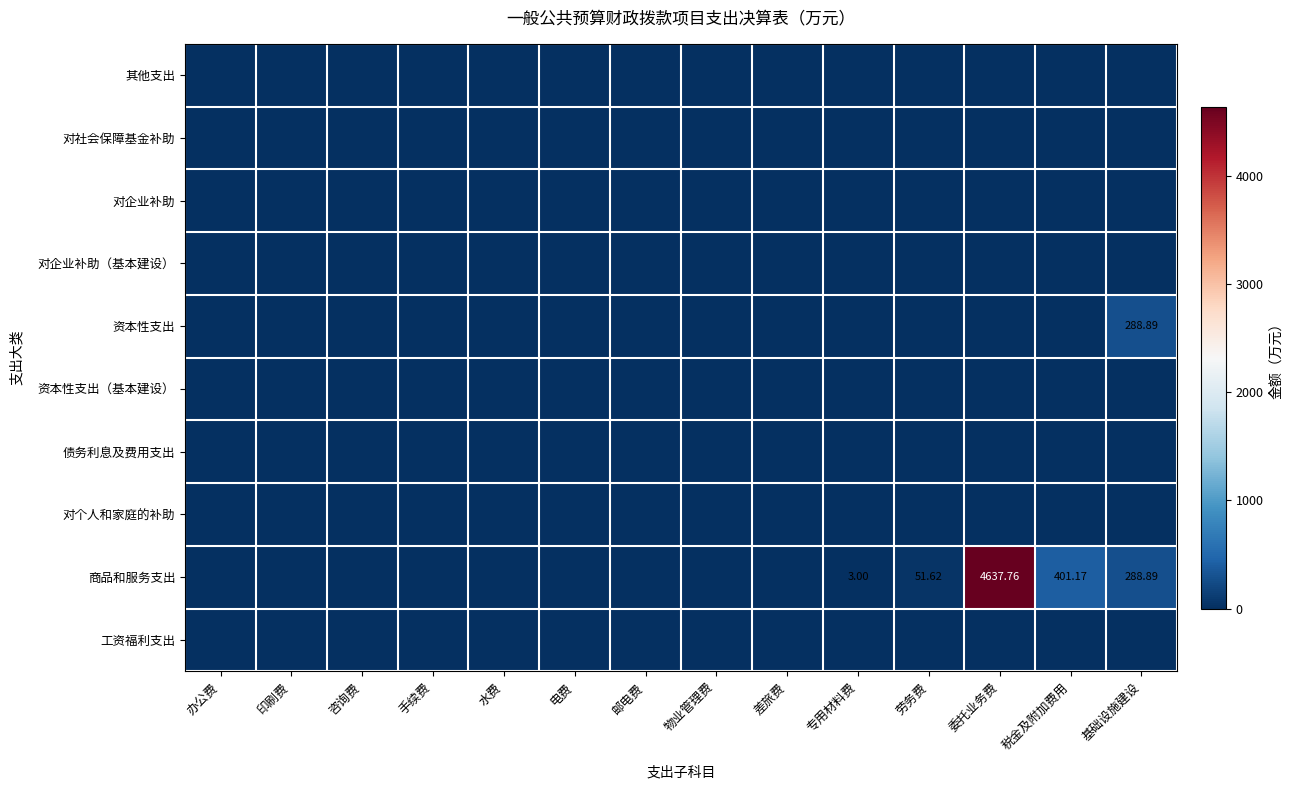

Count the number of categories in the chart.

14